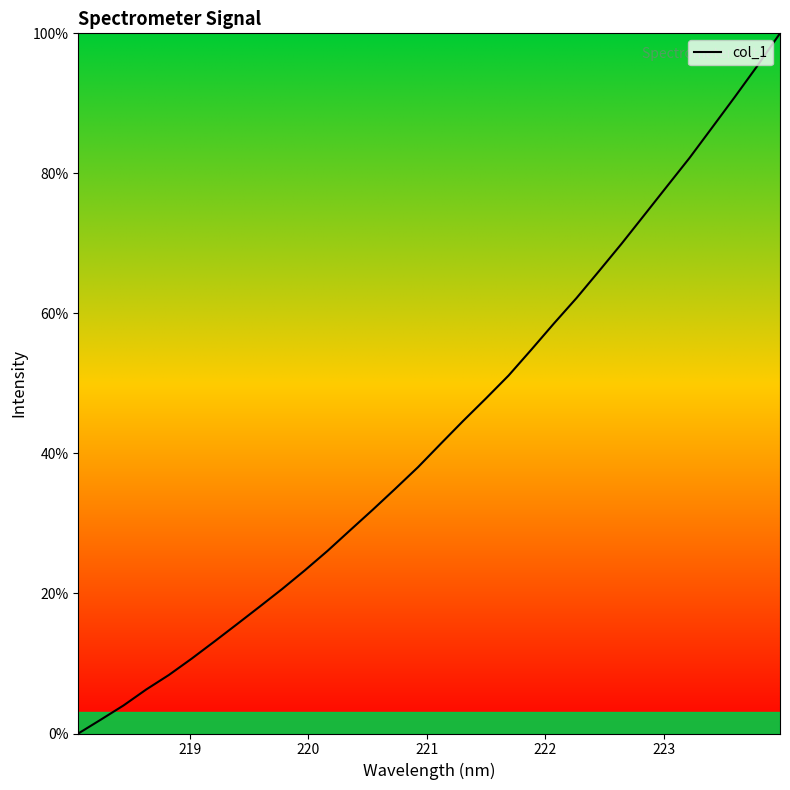

What is the difference between the maximum and minimum values?

100.0